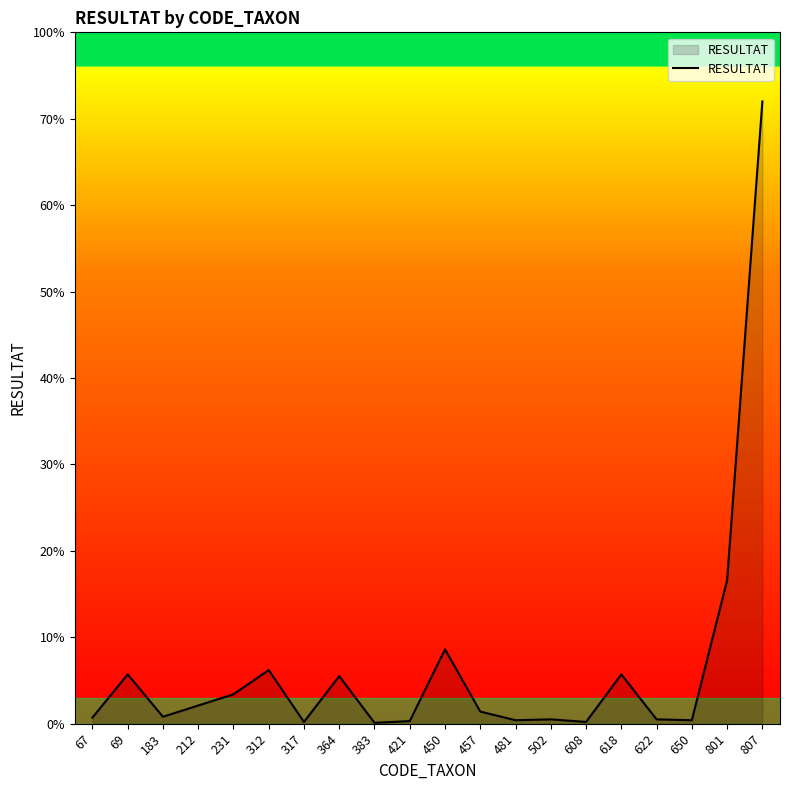

Does the chart display data point markers on the line(s)?

No